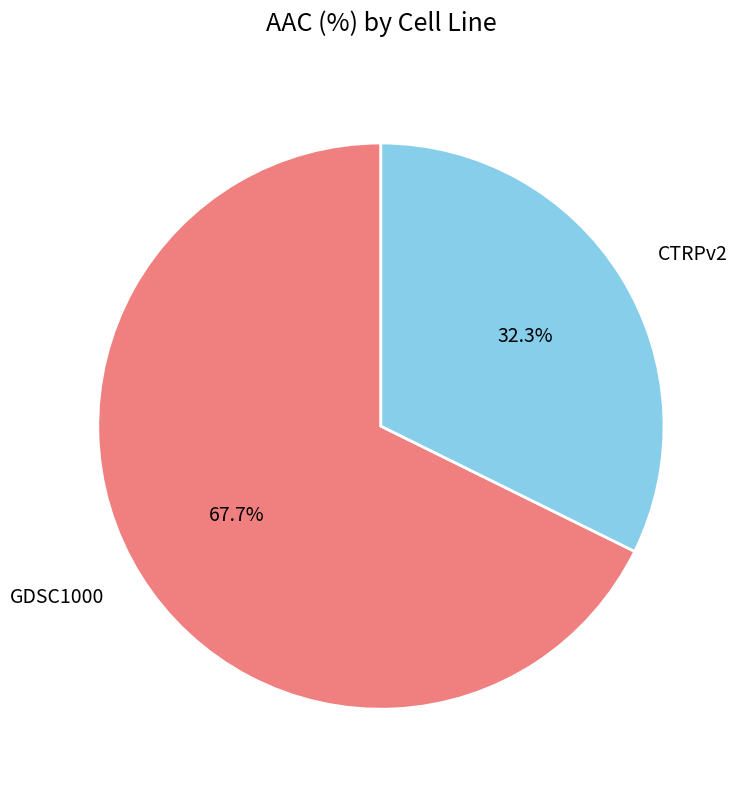

Which category accounts for the majority?

GDSC1000